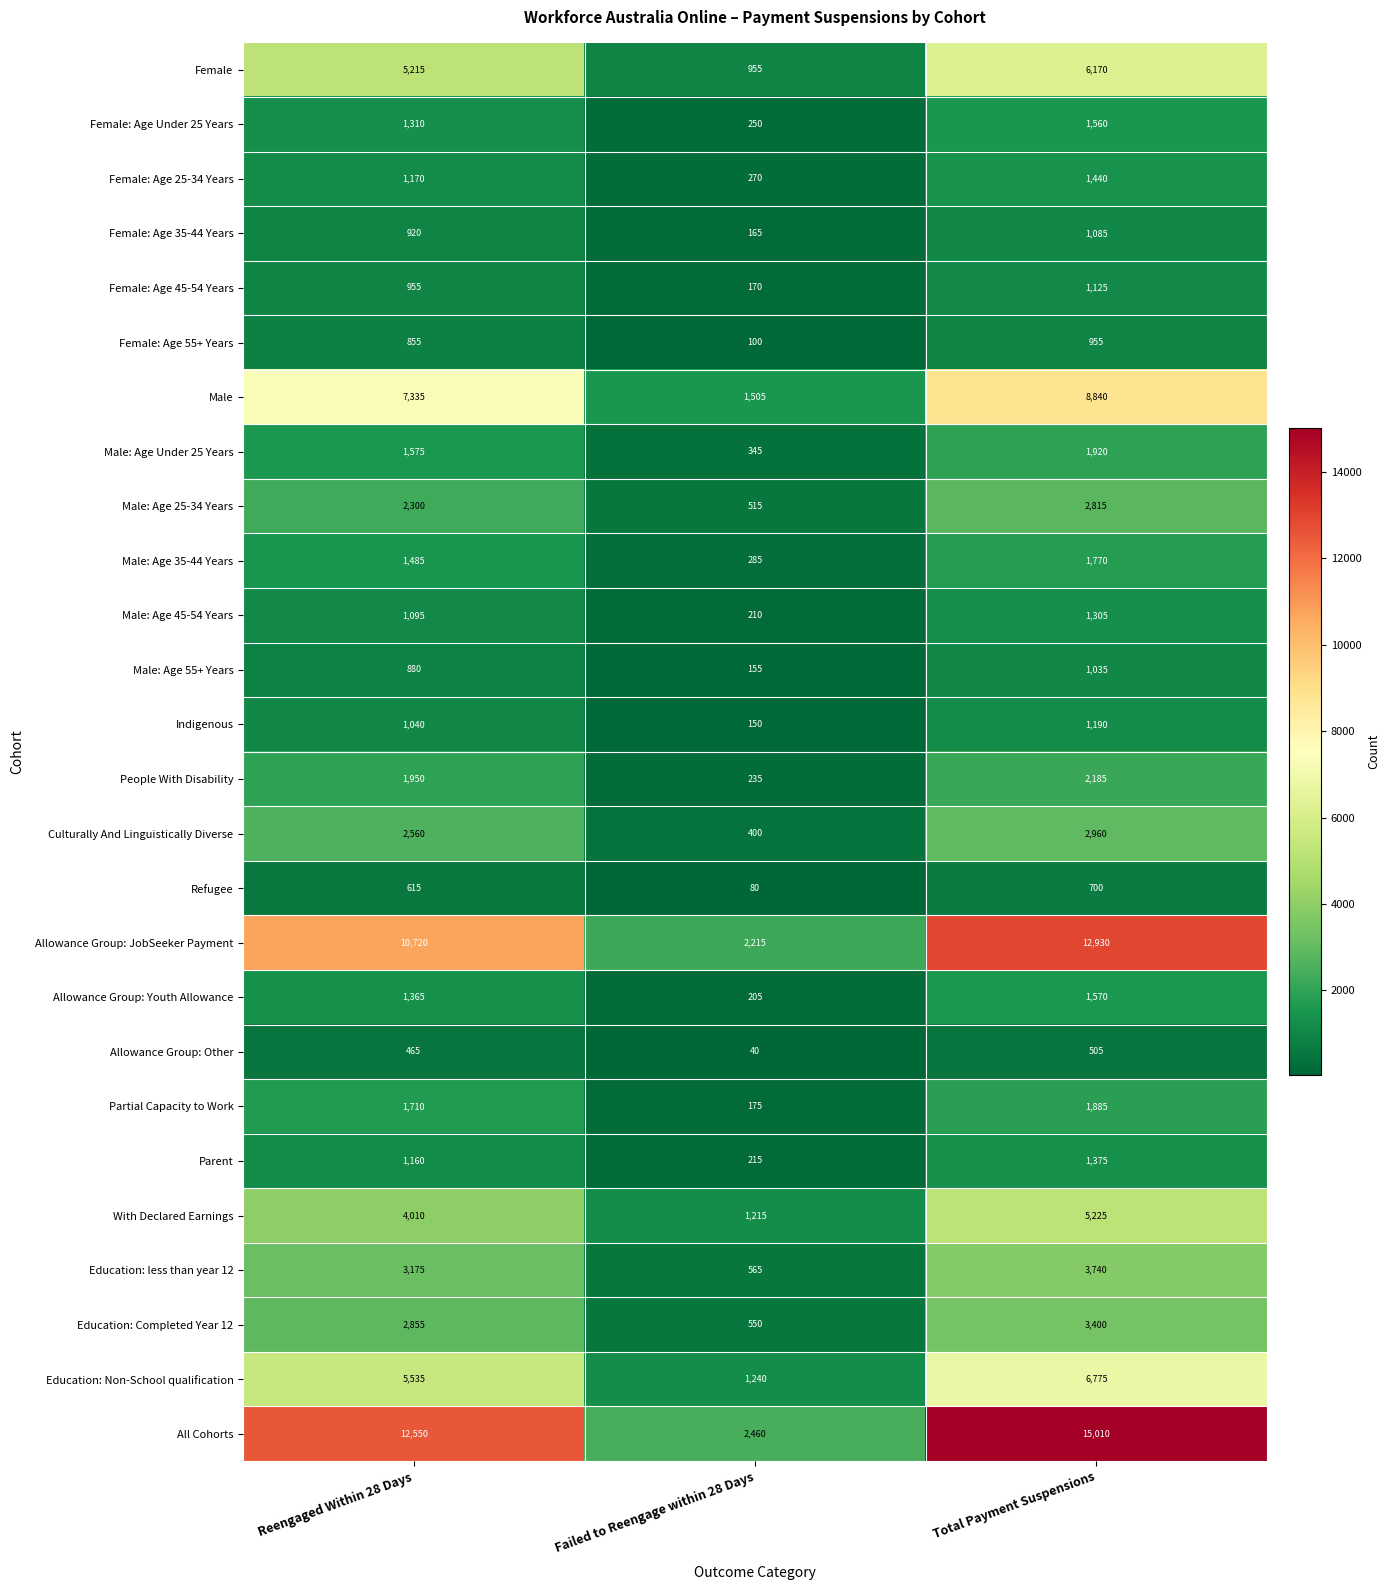

Which label corresponds to the largest value in the chart?

Total Payment Suspensions